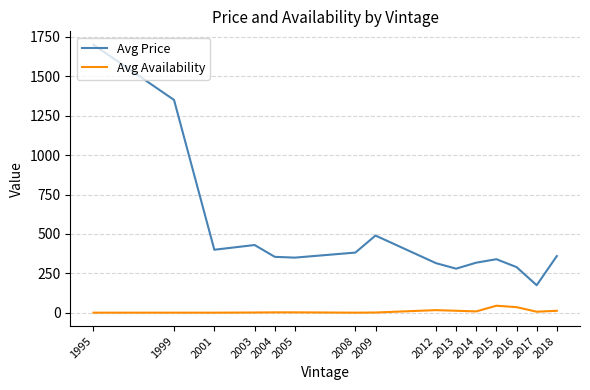

What is the difference between the maximum and minimum values in the Avg Price series?

1525